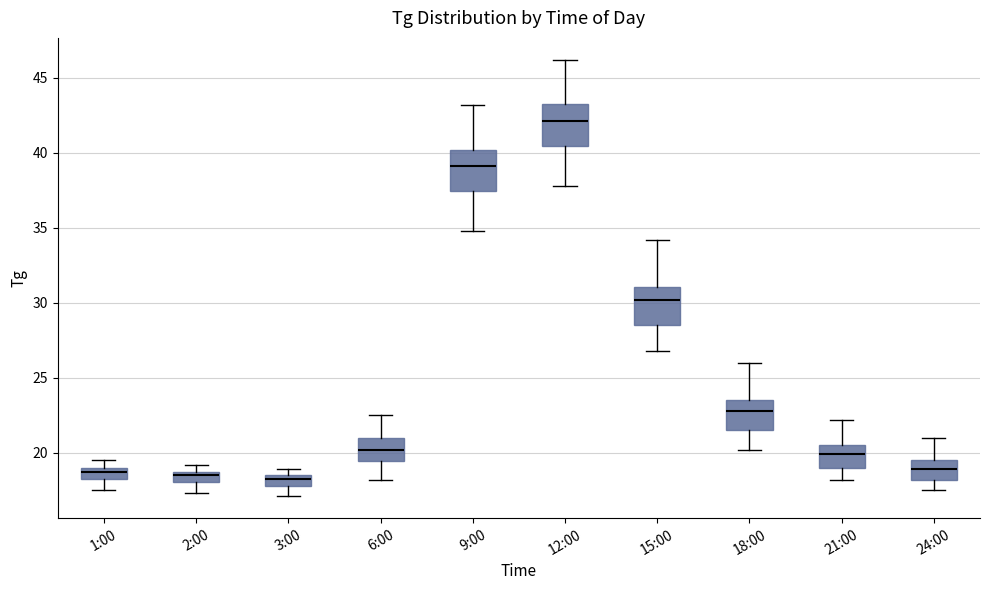

Which box's median line is the highest?

12:00